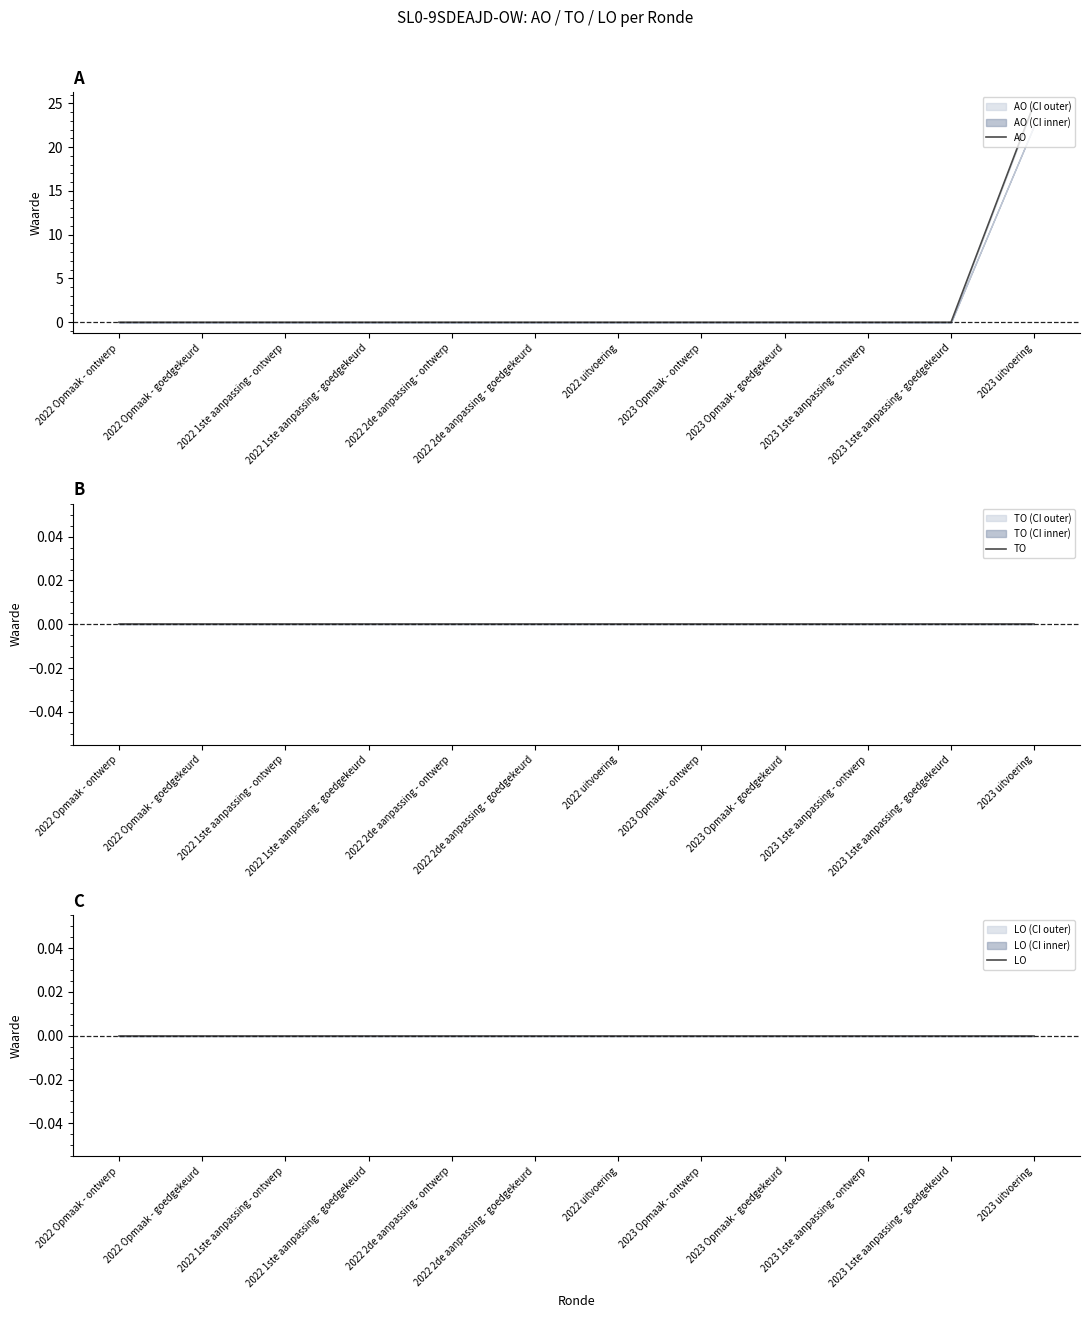

What is the label of the 10th point from the right?

2022 1ste aanpassing - ontwerp